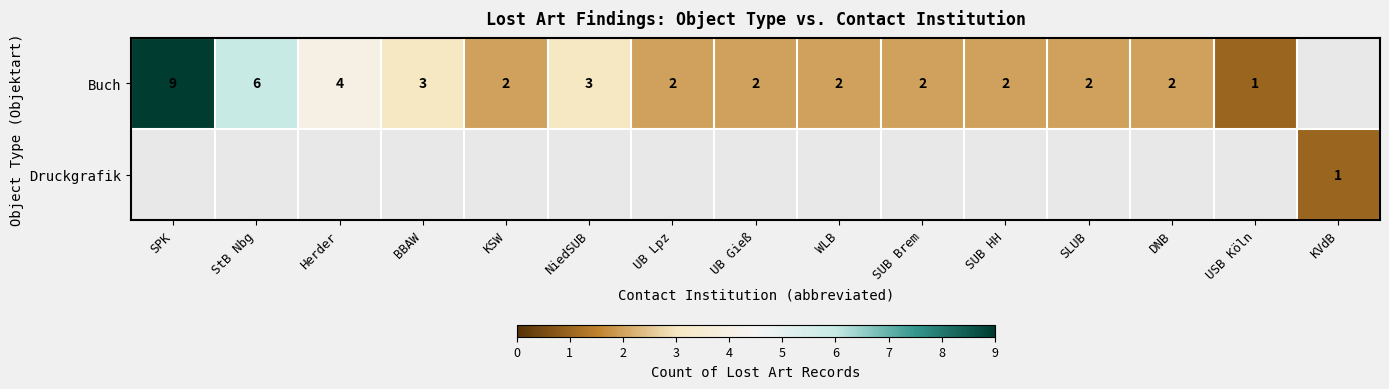

Which label corresponds to the smallest value in the chart?

USB Köln